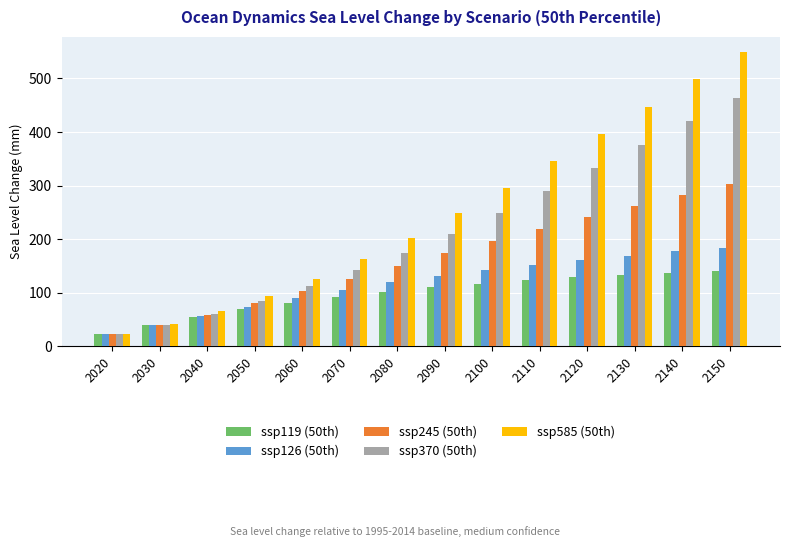

How many bars are there in each group?

5